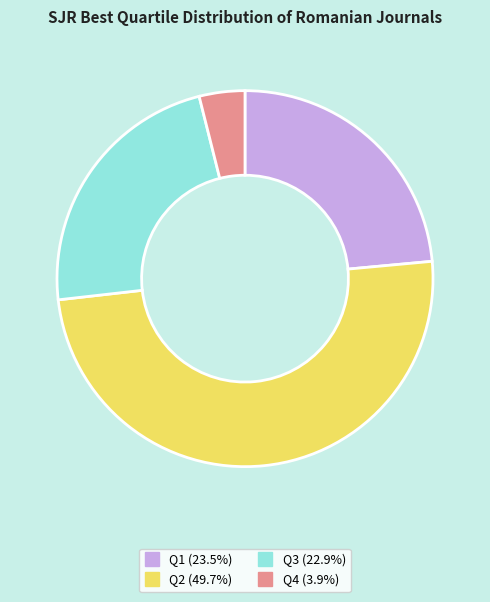

Do Q1 and Q3 together represent more than half of the pie?

No